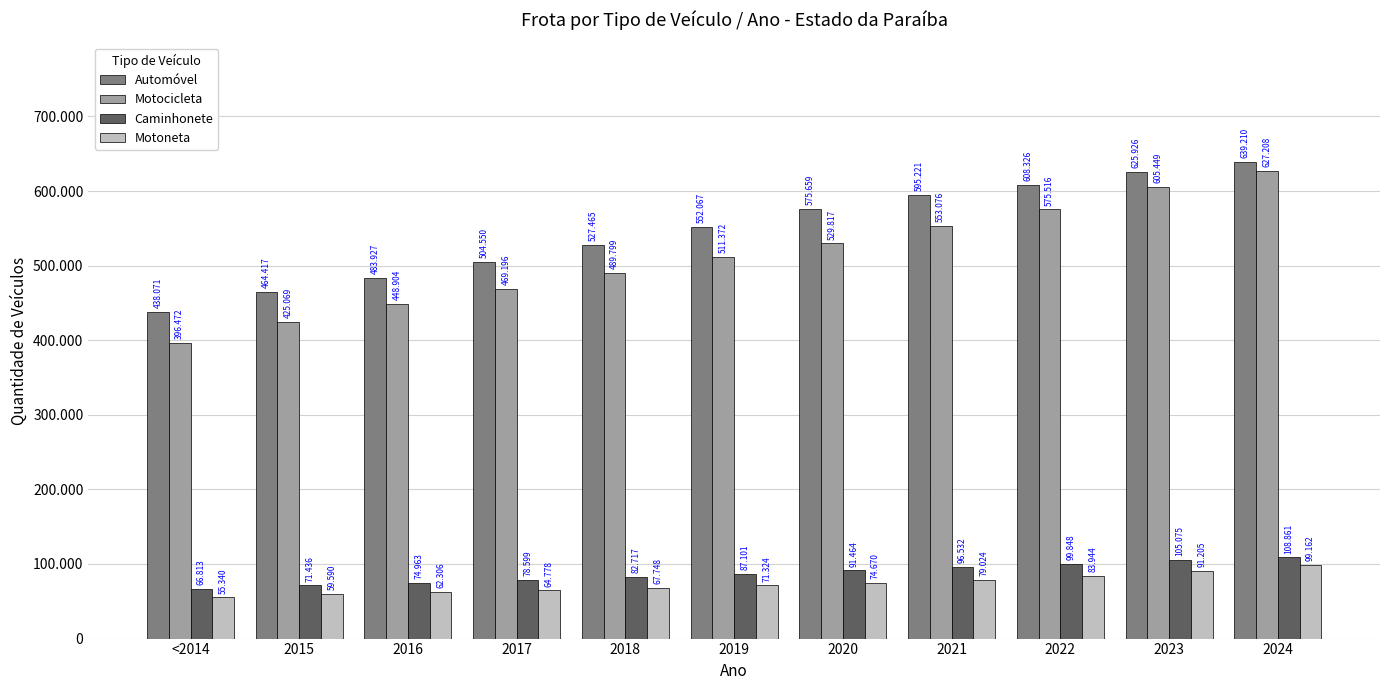

Does the chart contain stacked bars?

No